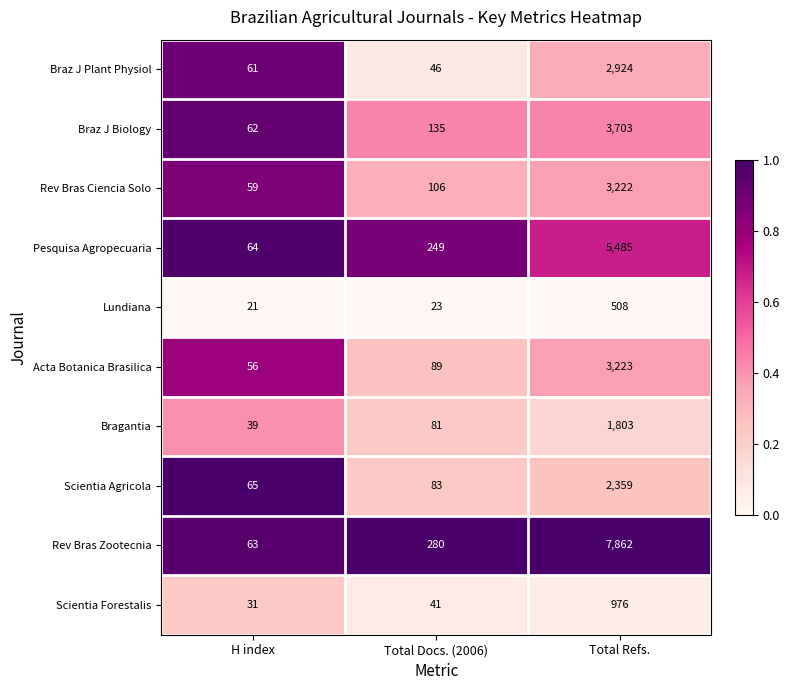

What is the sum of the Pesquisa Agropecuaria values at Total Refs. and H index?

5549